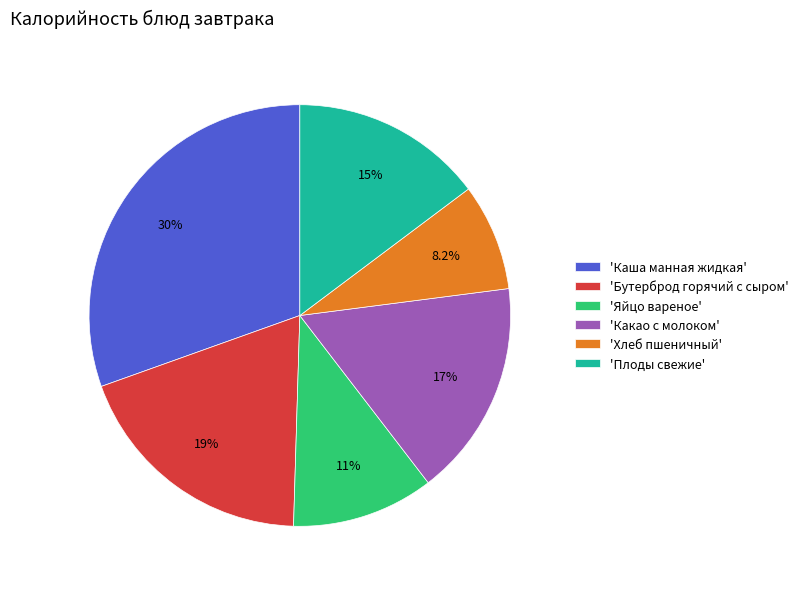

Rank the categories by value from lowest to highest.

'Хлеб пшеничный', 'Яйцо вареное', 'Плоды свежие', 'Какао с молоком', 'Бутерброд горячий с сыром', 'Каша манная жидкая'